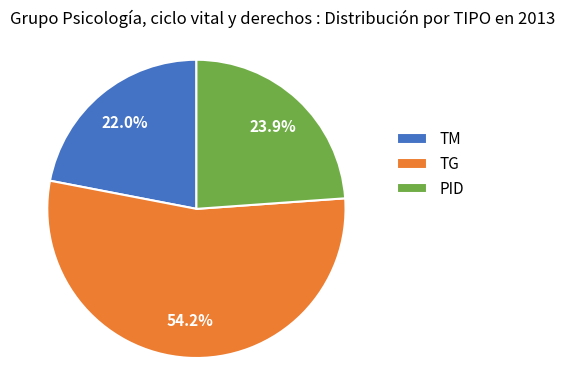

To the nearest percent, what portion does PID represent?

24%